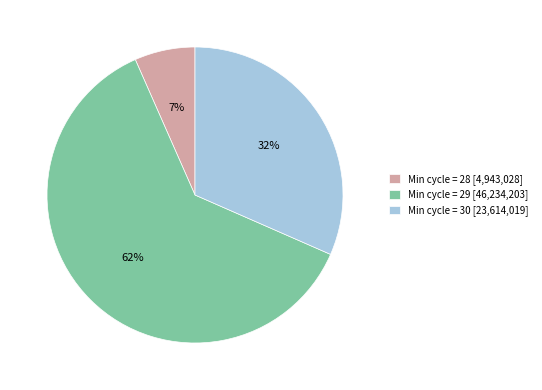

Between Min cycle = 28 [4,943,028] and Min cycle = 30 [23,614,019], which is larger?

Min cycle = 30 [23,614,019]